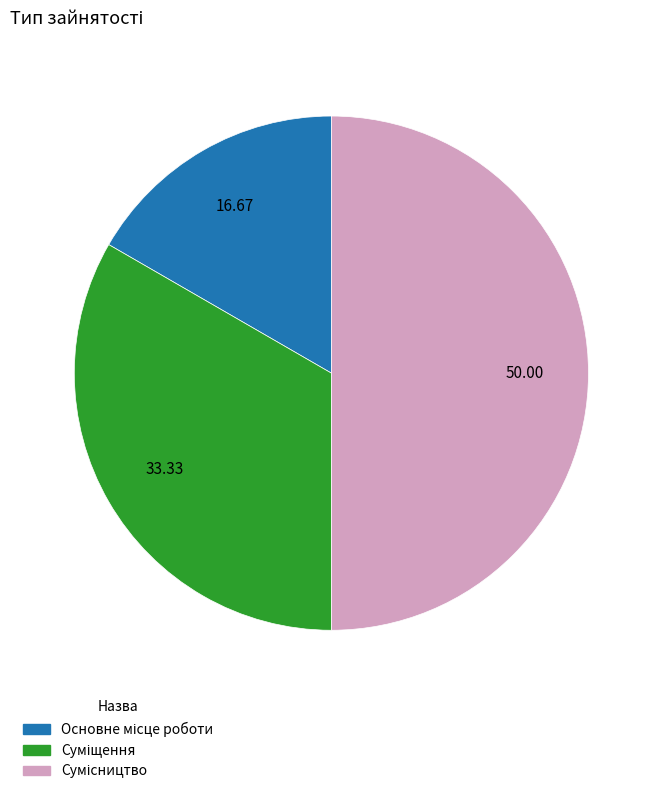

How many slices are in this pie chart?

3